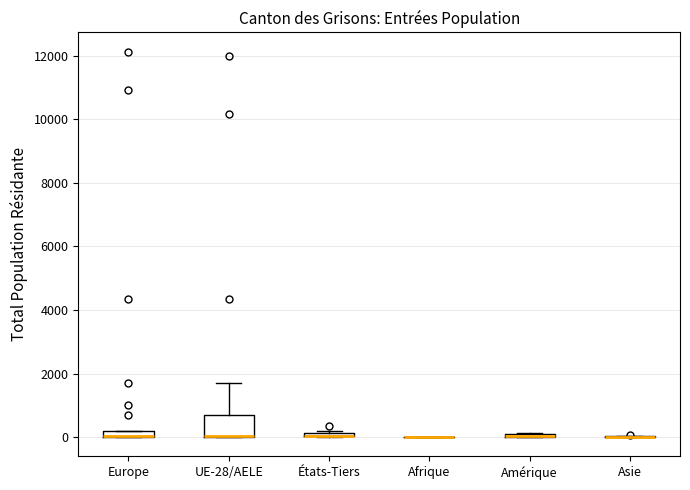

Which box is the tallest, from its lower edge to its upper edge?

UE-28/AELE